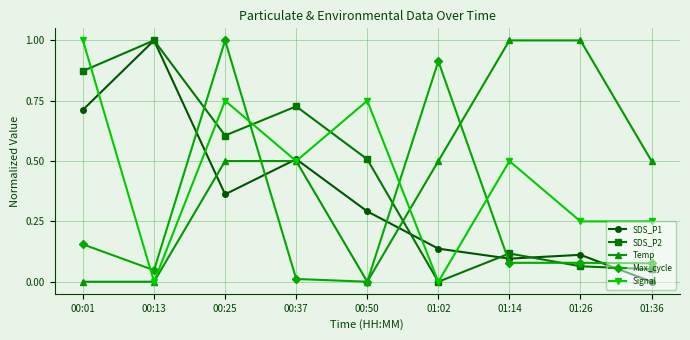

Is it true that Max_cycle equals 0.4 at 01:02?

False